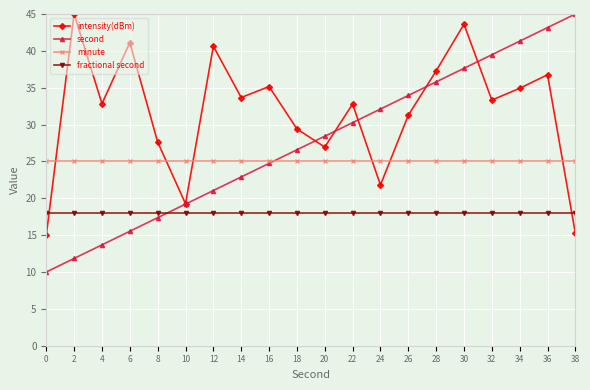

What is the difference between the intensity(dBm) values at 8 and 28?

9.7